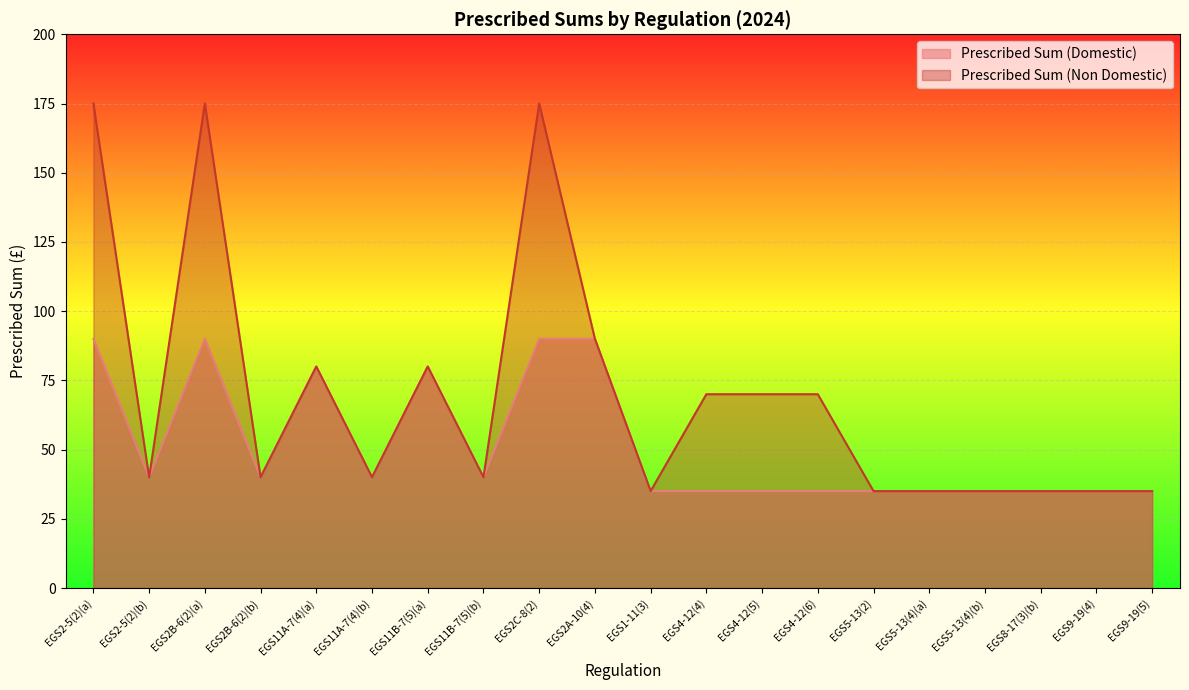

At how many categories does at least one series exceed 77?

6